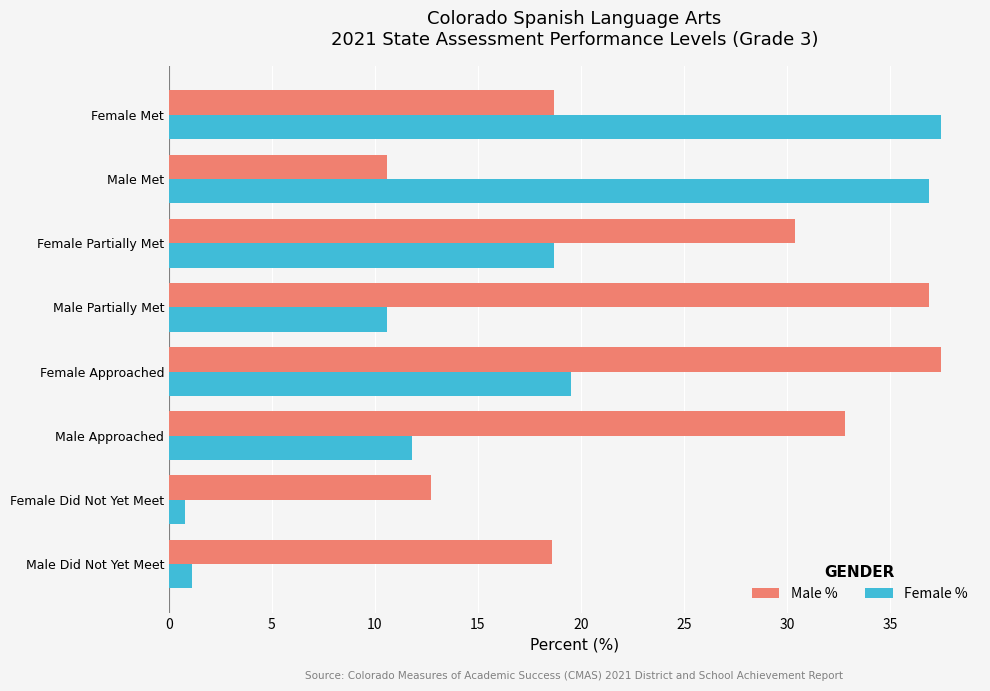

What is the approximate value of Female % at Female Did Not Yet Meet?

0.8